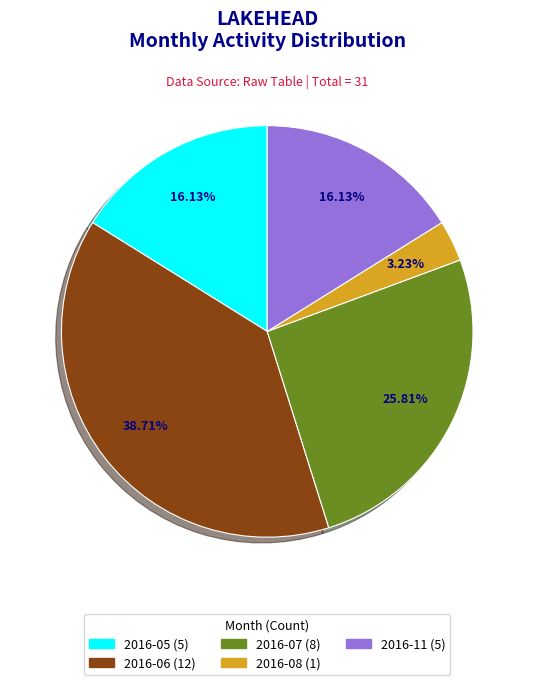

Is there a majority slice in this chart?

No